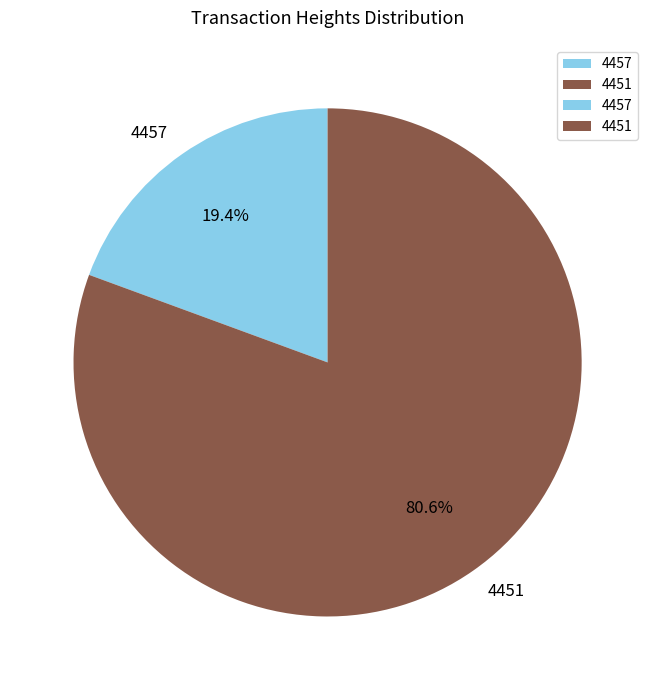

How many segments does this pie chart have?

2